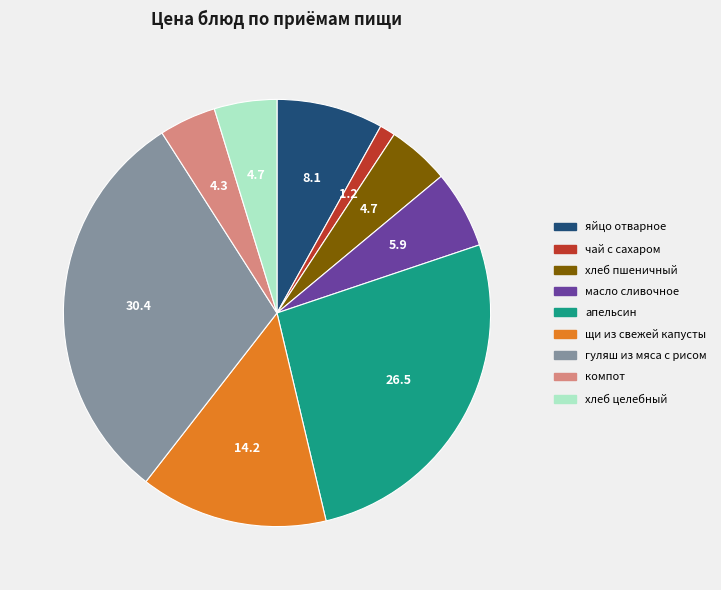

Is there a majority slice in this chart?

No